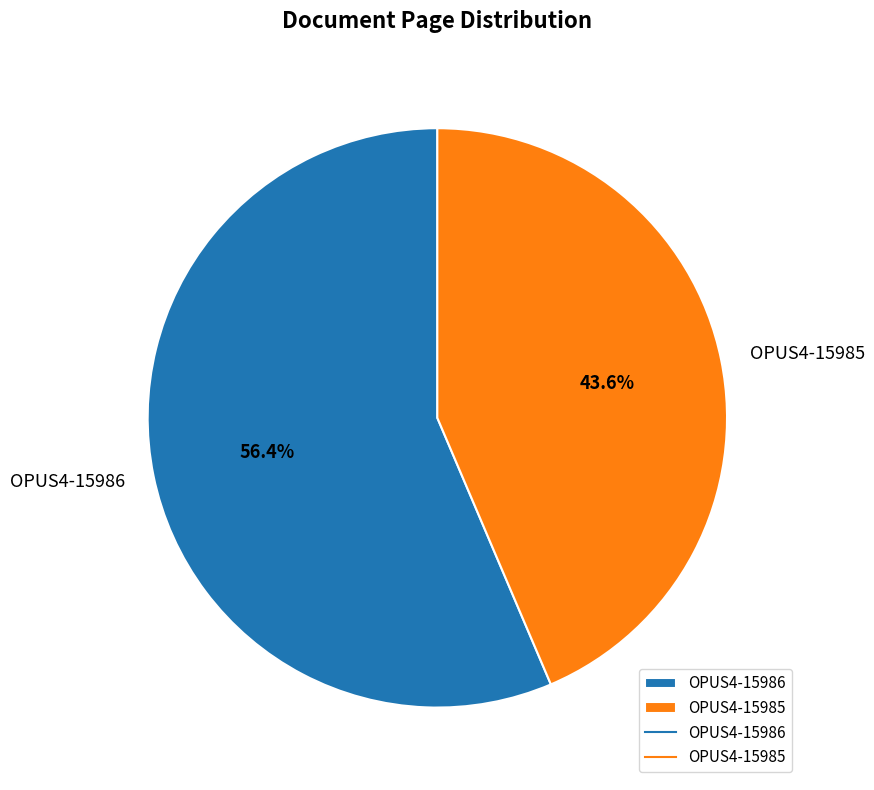

What percentage is the OPUS4-15986 slice, to the nearest percent?

56%